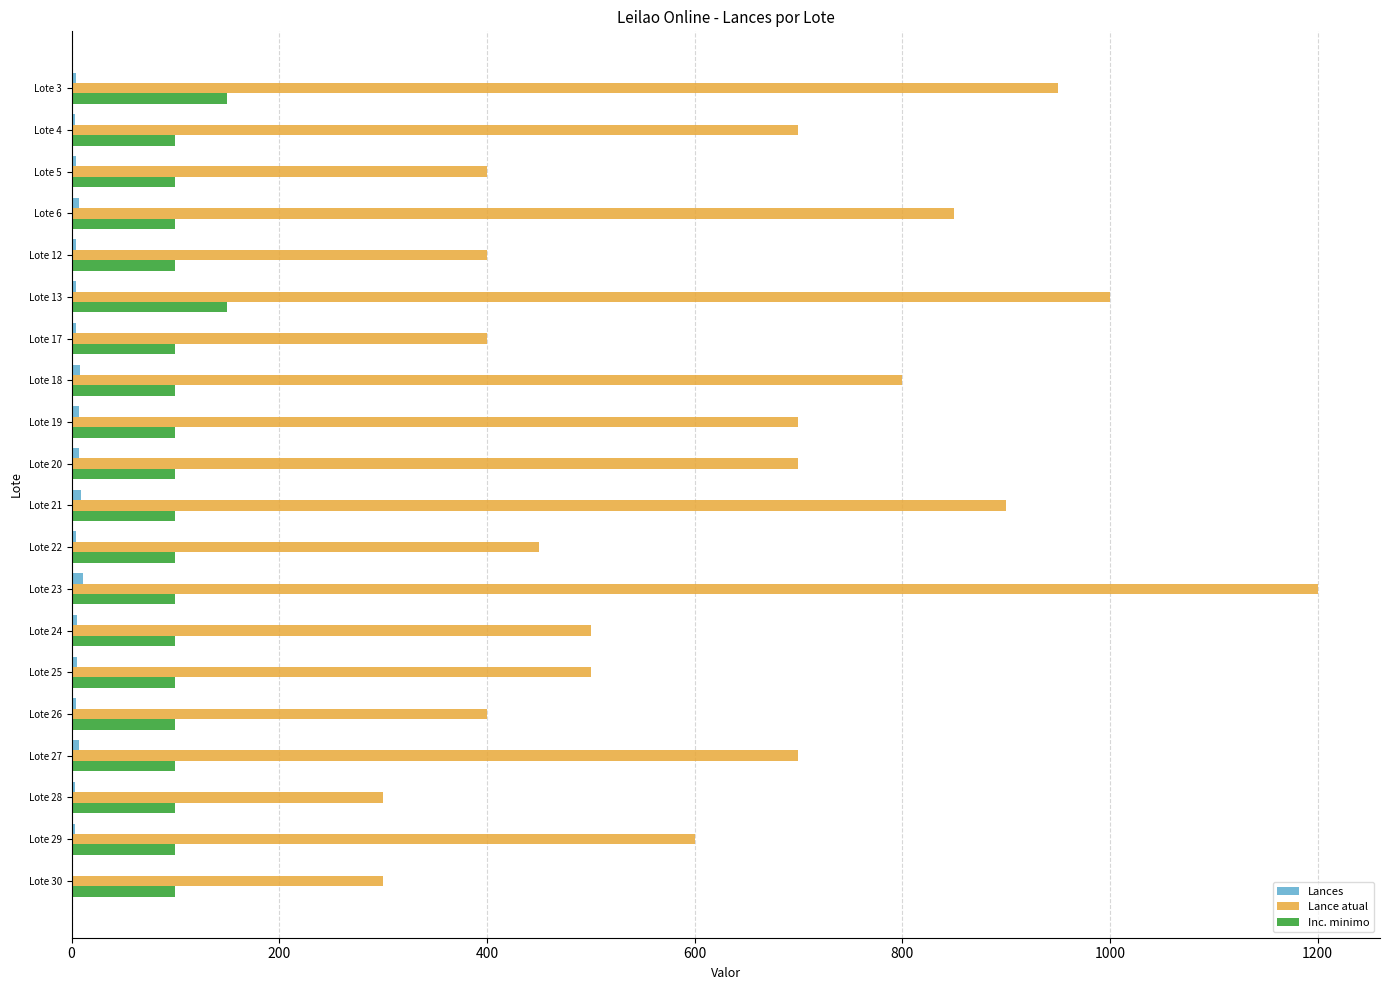

The value of Lance atual at Lote 12 is 400. True or false?

True